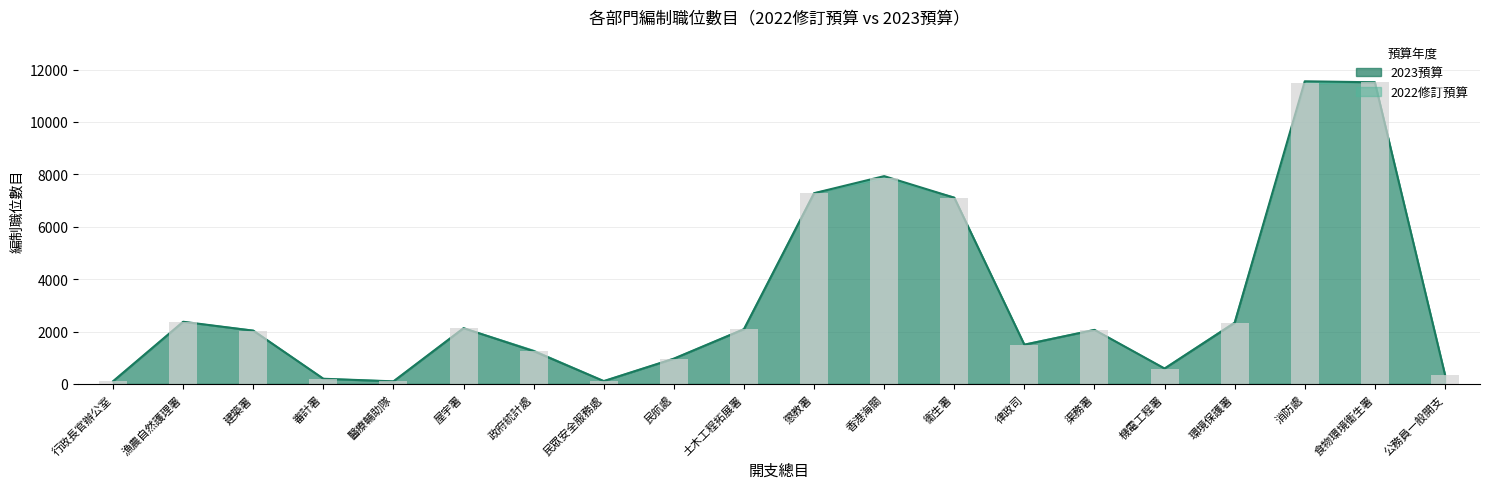

Reading left to right, extract all data points from this chart.

2023預算: 行政長官辦公室=103	漁農自然護理署=2374	建築署=2033	審計署=198	醫療輔助隊=99	屋宇署=2128	政府統計處=1251	民眾安全服務處=109	民航處=966	土木工程拓展署=2091	懲教署=7281	香港海關=7933	衞生署=7109	律政司=1498	渠務署=2064	機電工程署=589	環境保護署=2333	消防處=11553	食物環境衞生署=11514	公務員一般開支=359
2022修訂預算: 行政長官辦公室=103	漁農自然護理署=2365	建築署=2042	審計署=198	醫療輔助隊=99	屋宇署=2128	政府統計處=1275	民眾安全服務處=110	民航處=966	土木工程拓展署=2094	懲教署=7281	香港海關=7864	衞生署=7120	律政司=1508	渠務署=2064	機電工程署=589	環境保護署=2349	消防處=11474	食物環境衞生署=11515	公務員一般開支=359